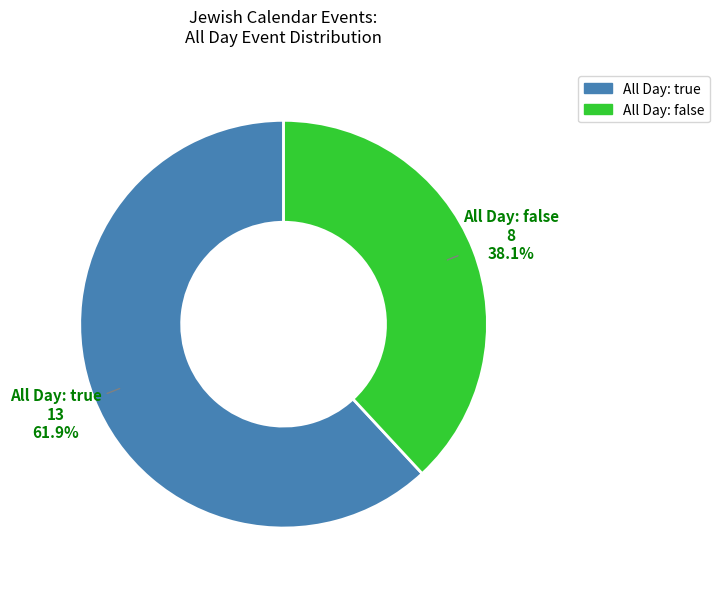

Count the number of slices in the pie.

2